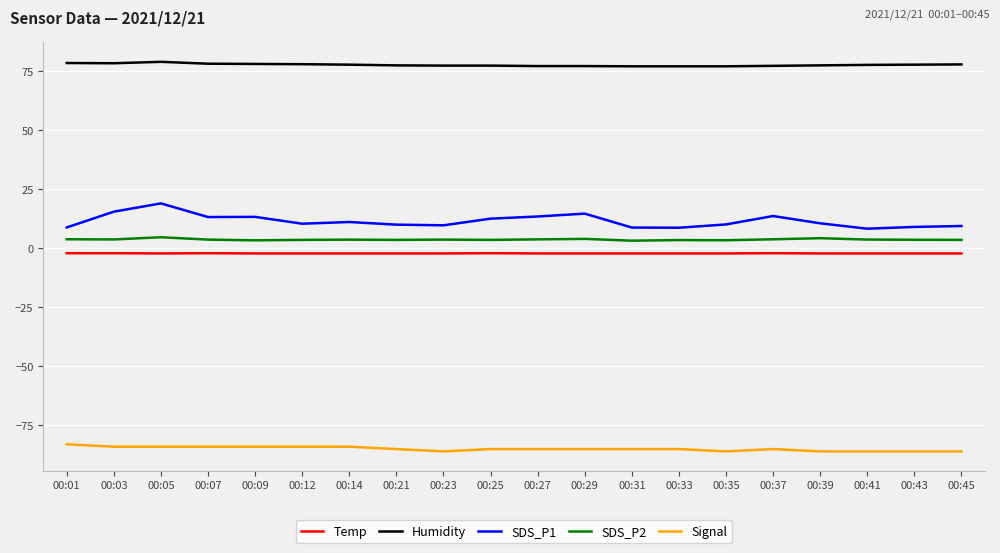

Is the value of SDS_P1 at 00:29 greater than the value of Temp at 00:12?

Yes